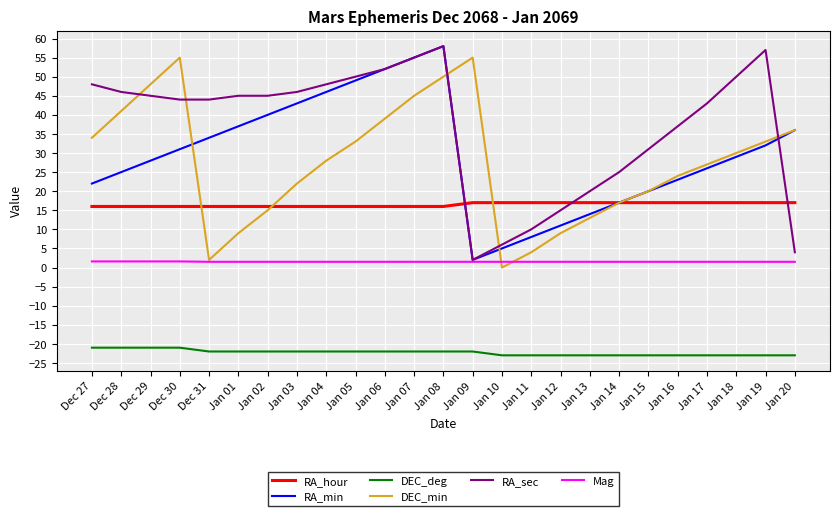

At which category is the sum across all series the highest?

Jan 08